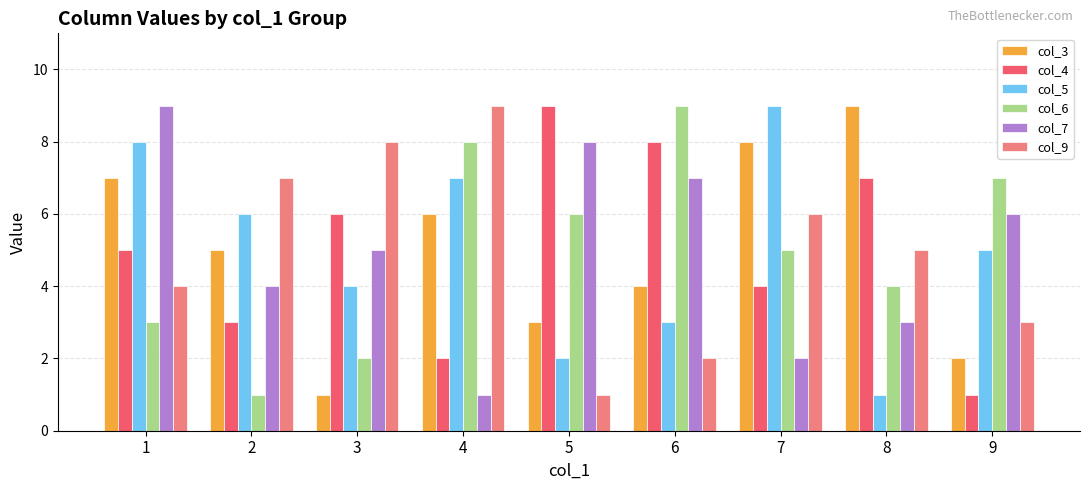

Is the value of col_5 at 8 greater than the value of col_6 at 3?

No